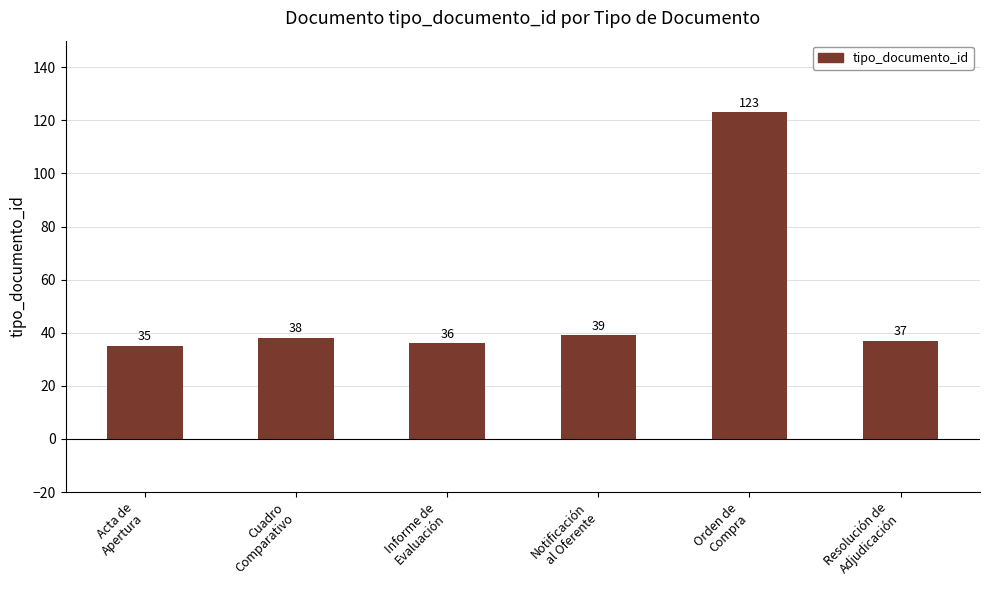

What is the approximate value at Cuadro
Comparativo, to the nearest 10?

40